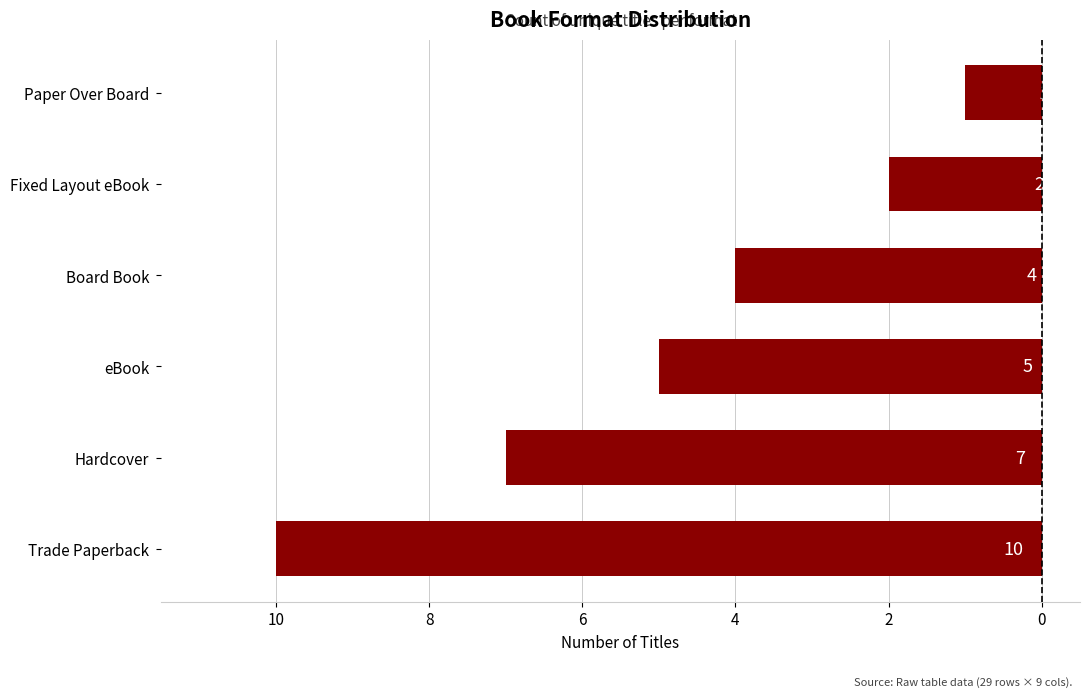

Are the bars horizontal?

Yes